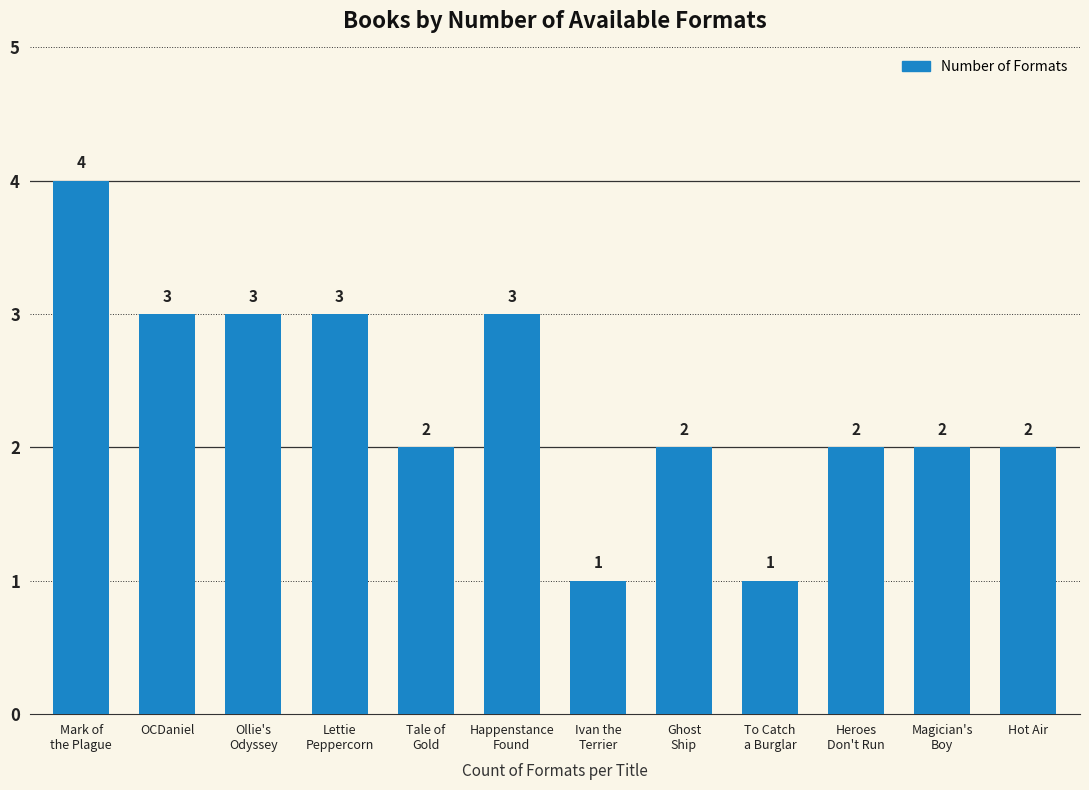

What is the sum of all values?

28